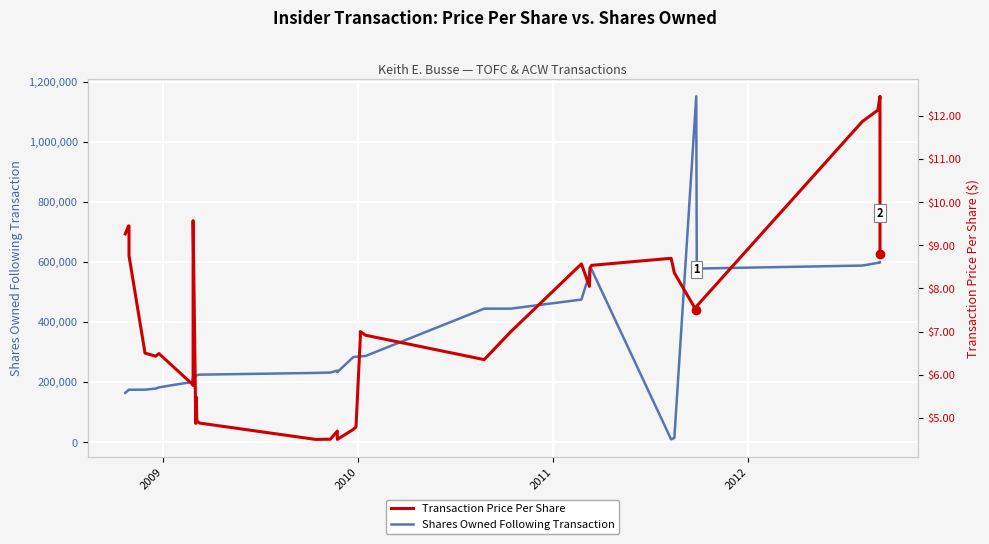

Which series has the largest total across all categories?

Shares Owned Following Transaction